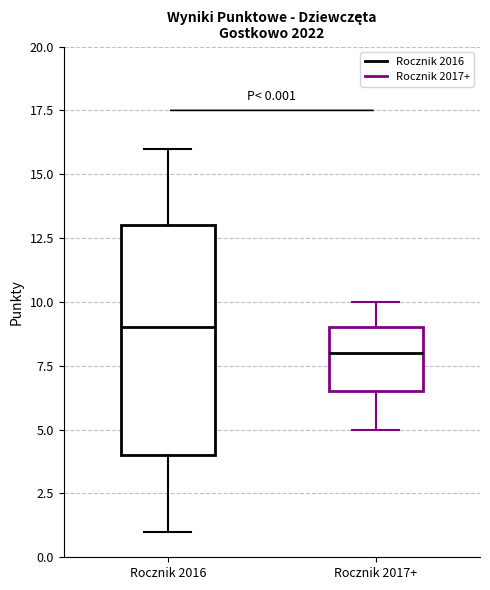

Which box's median line is the highest?

Rocznik 2016